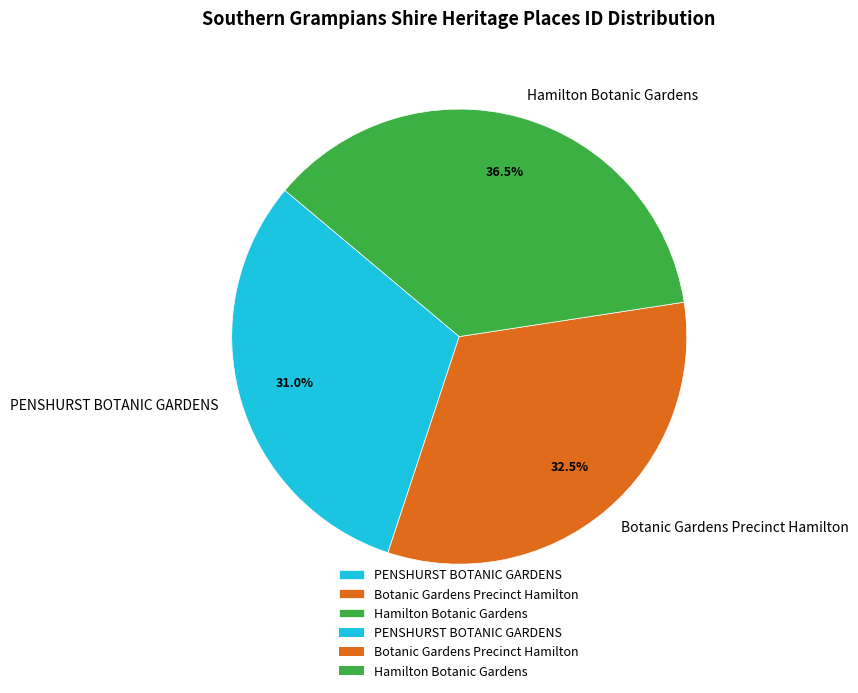

To the nearest percent, what is the average slice percentage?

33%